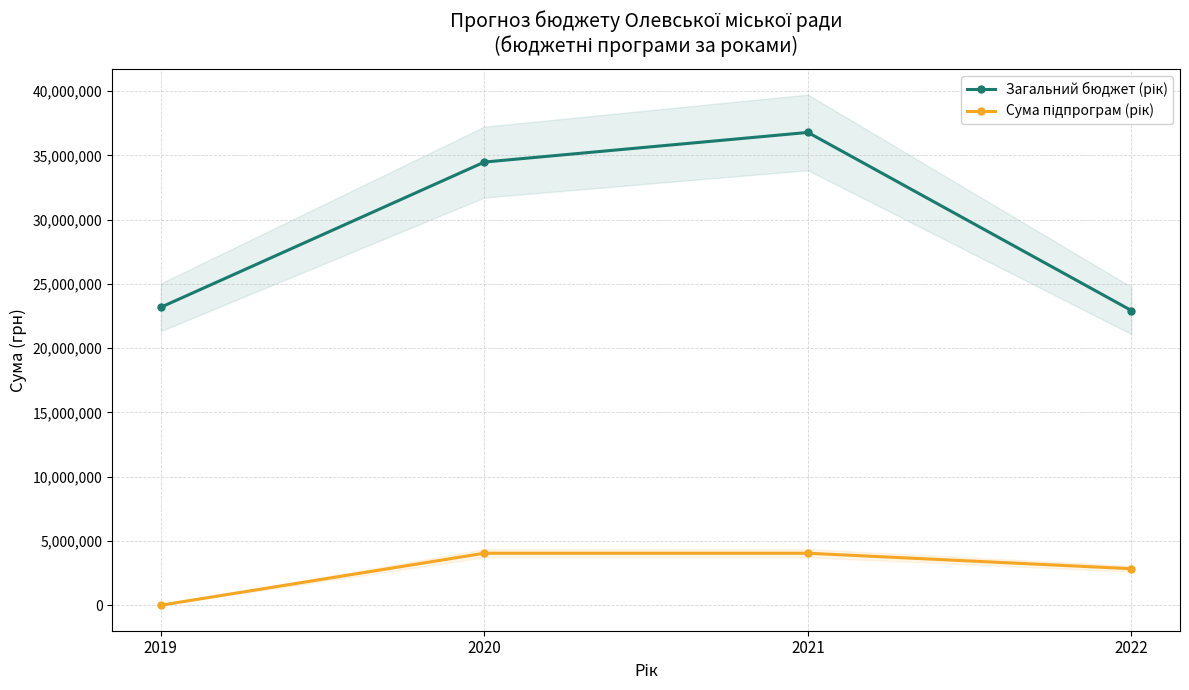

What is the minimum value for Загальний бюджет (рік)?

22931516